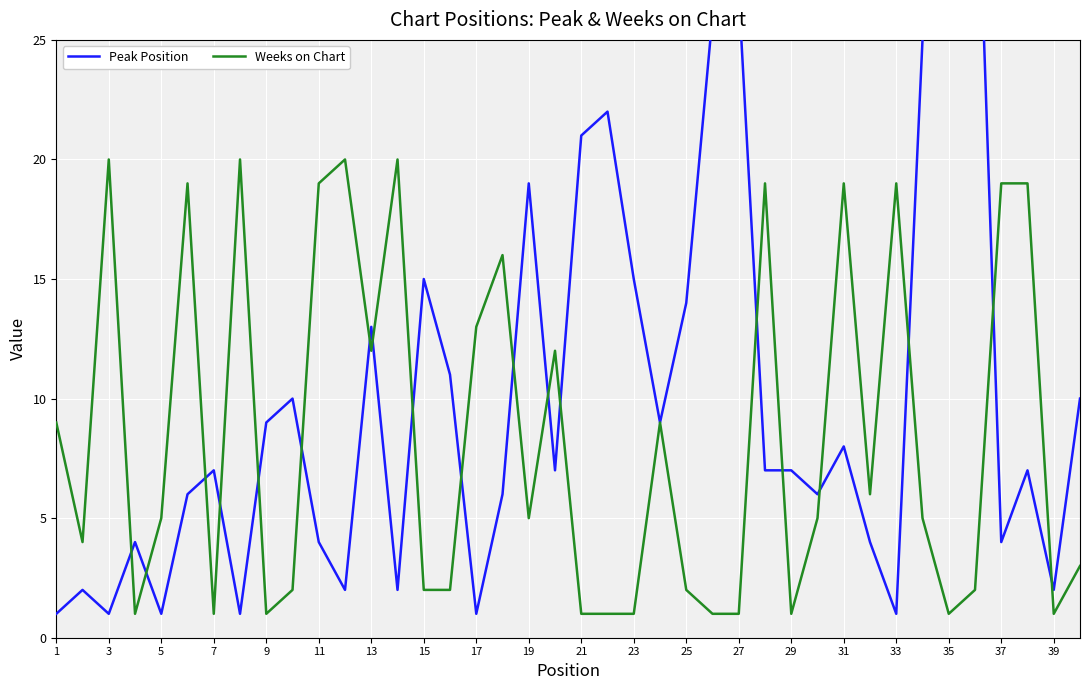

Is it true that Weeks on Chart equals 2 at 25?

True